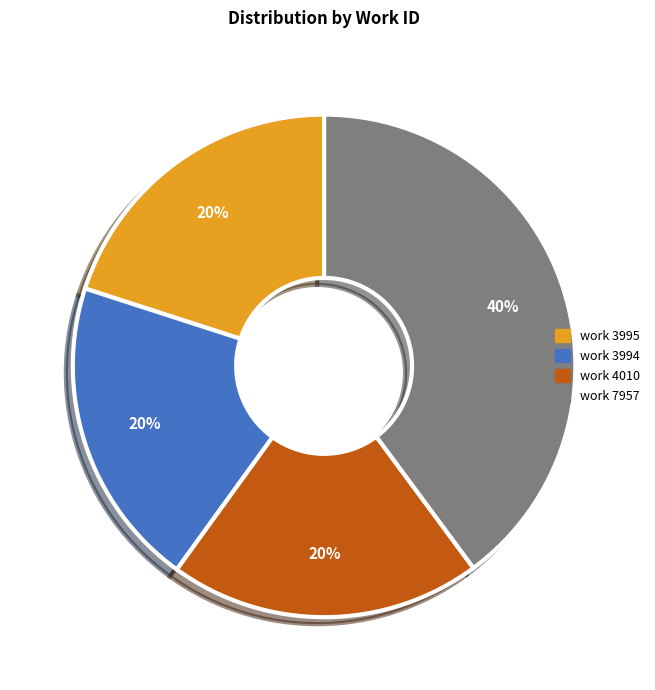

To the nearest percent, what is the average slice percentage?

25%